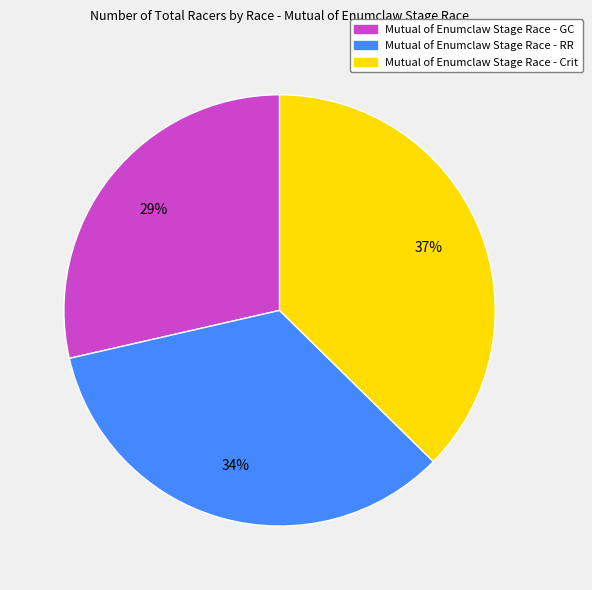

True or false: Mutual of Enumclaw Stage Race - RR accounts for 34% of the total.

True